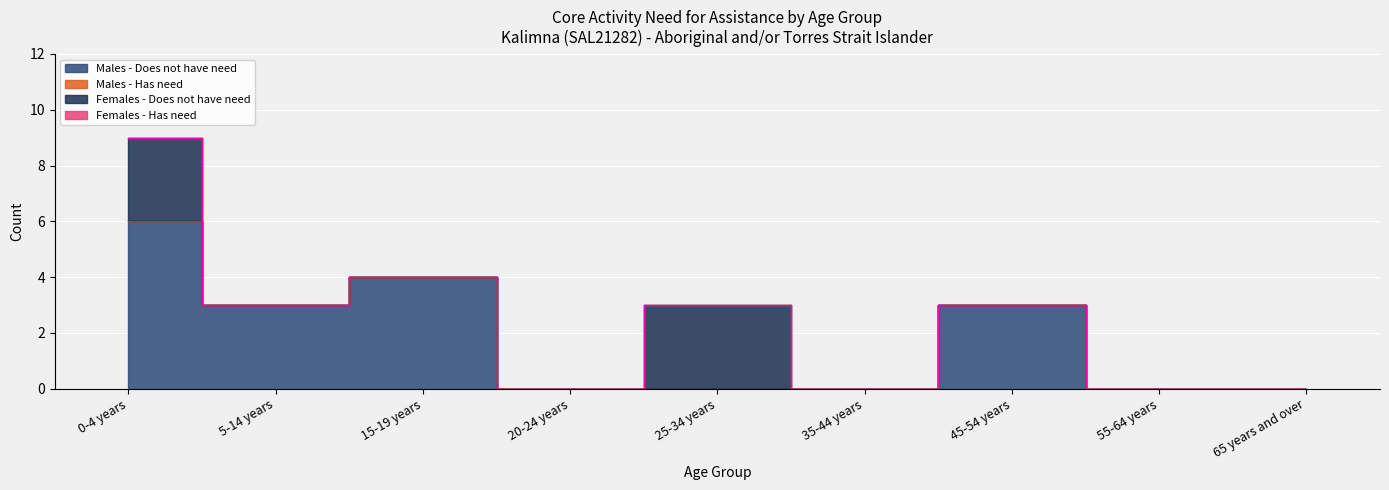

True or false: Females - Does not have need has a value of 0 at 35-44 years.

True